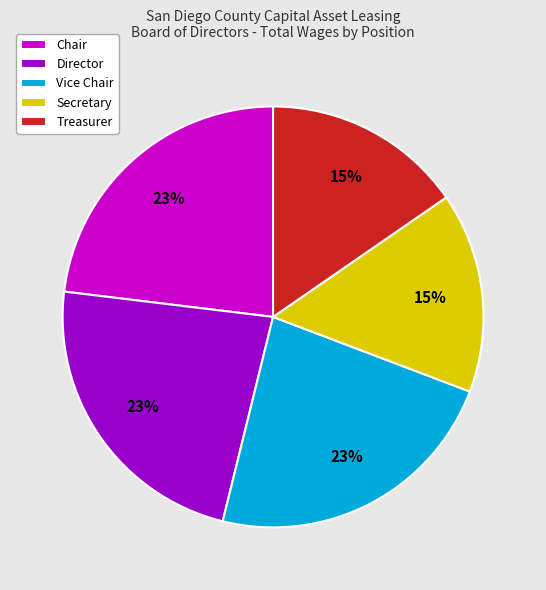

To the nearest percent, what percentage of the pie is Chair?

23%